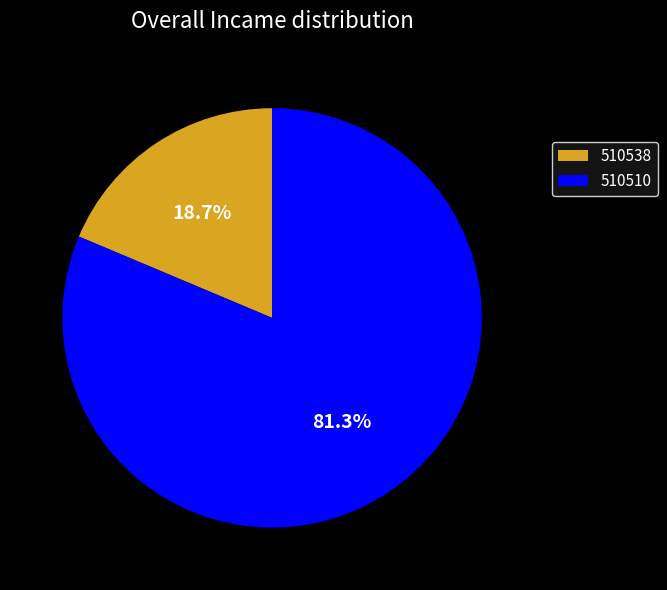

True or false: 510538 accounts for 19% of the total.

True